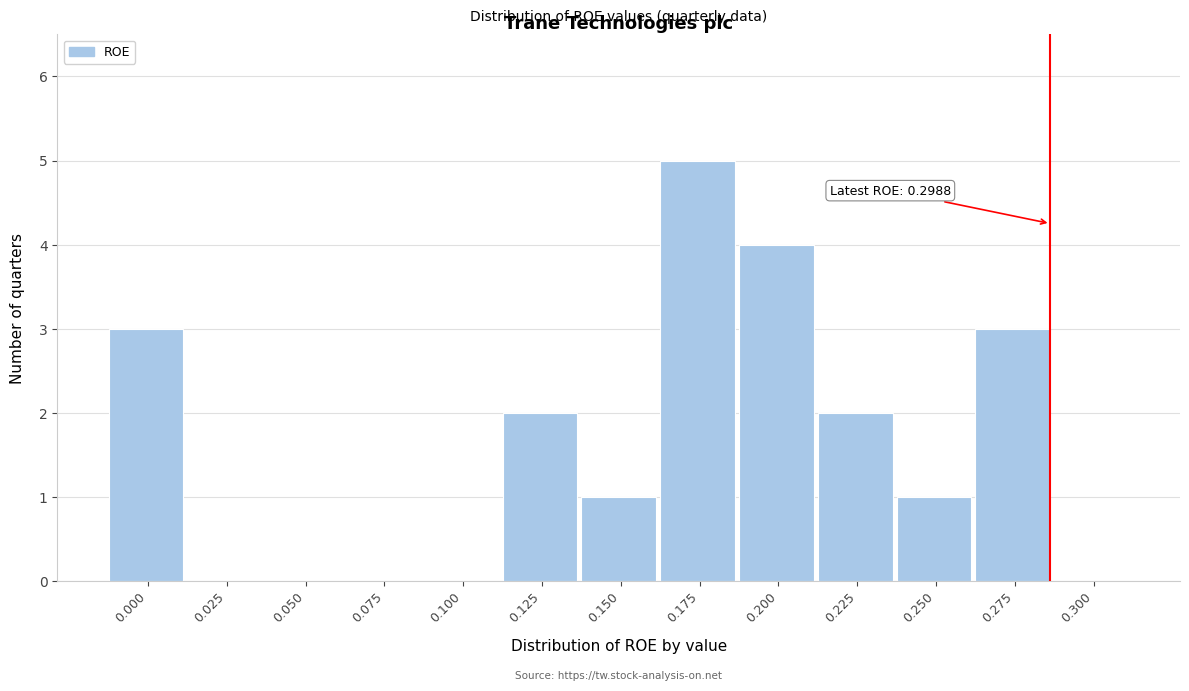

Reading left to right, list all the values displayed in this chart.

0.000=3	0.025=0	0.050=0	0.075=0	0.100=0	0.125=2	0.150=1	0.175=5	0.200=4	0.225=2	0.250=1	0.275=3	0.300=0